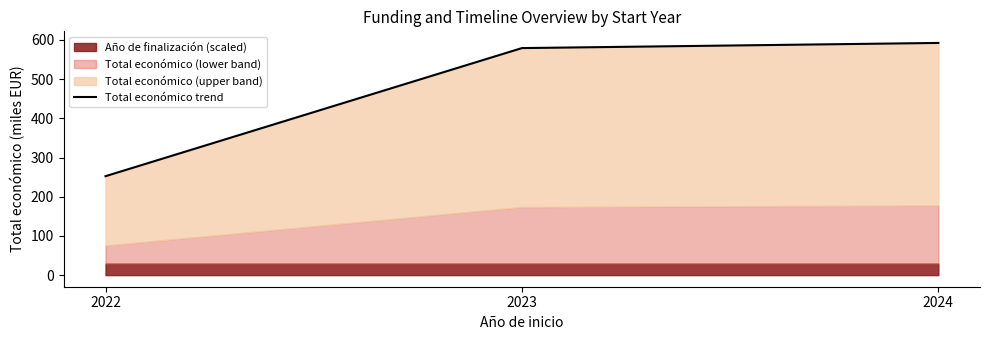

What is the difference between the values at 2022 and 2023?

326.9